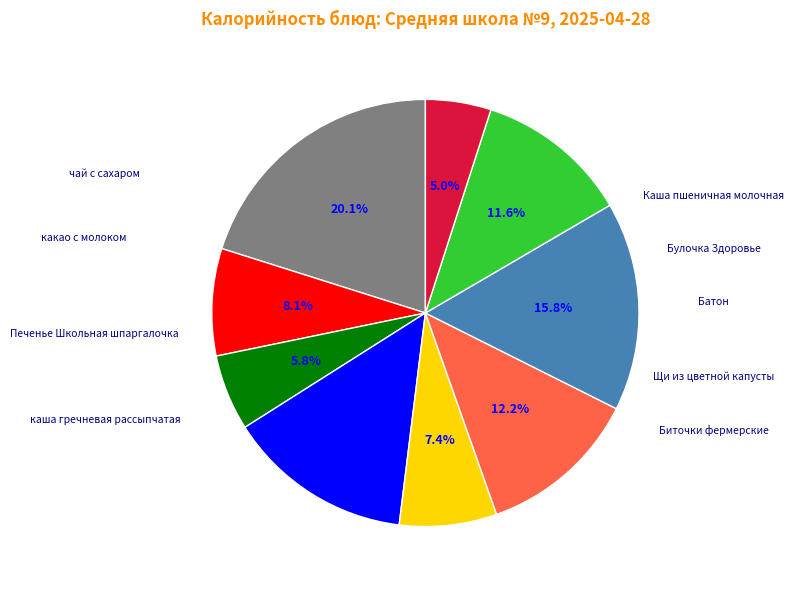

Is there any slice that represents more than half of the pie?

No